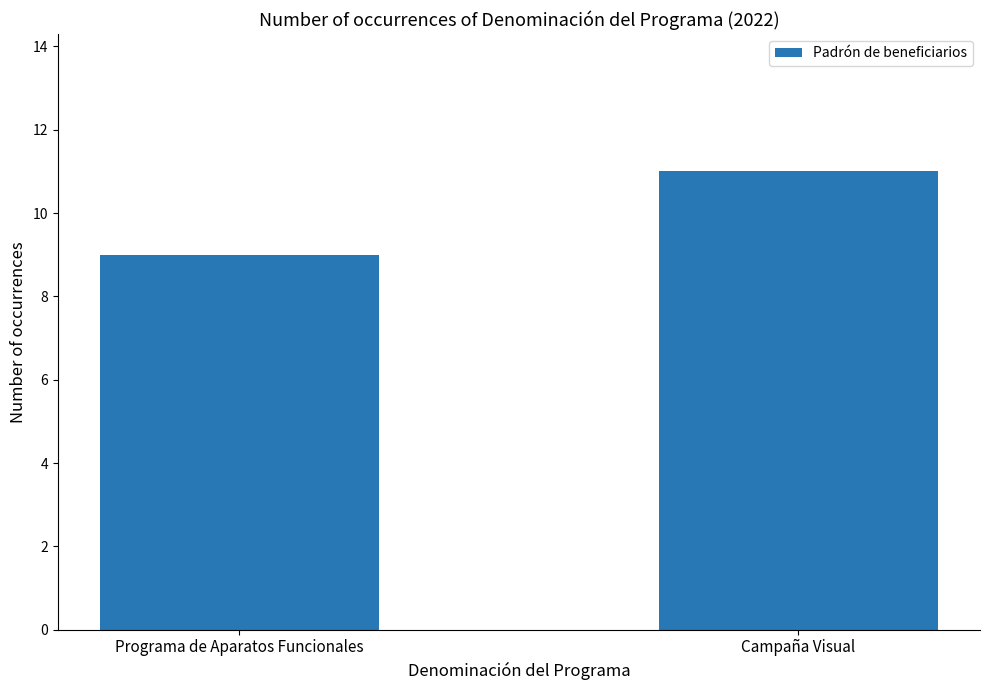

Rank the categories by value from lowest to highest.

Programa de Aparatos Funcionales, Campaña Visual